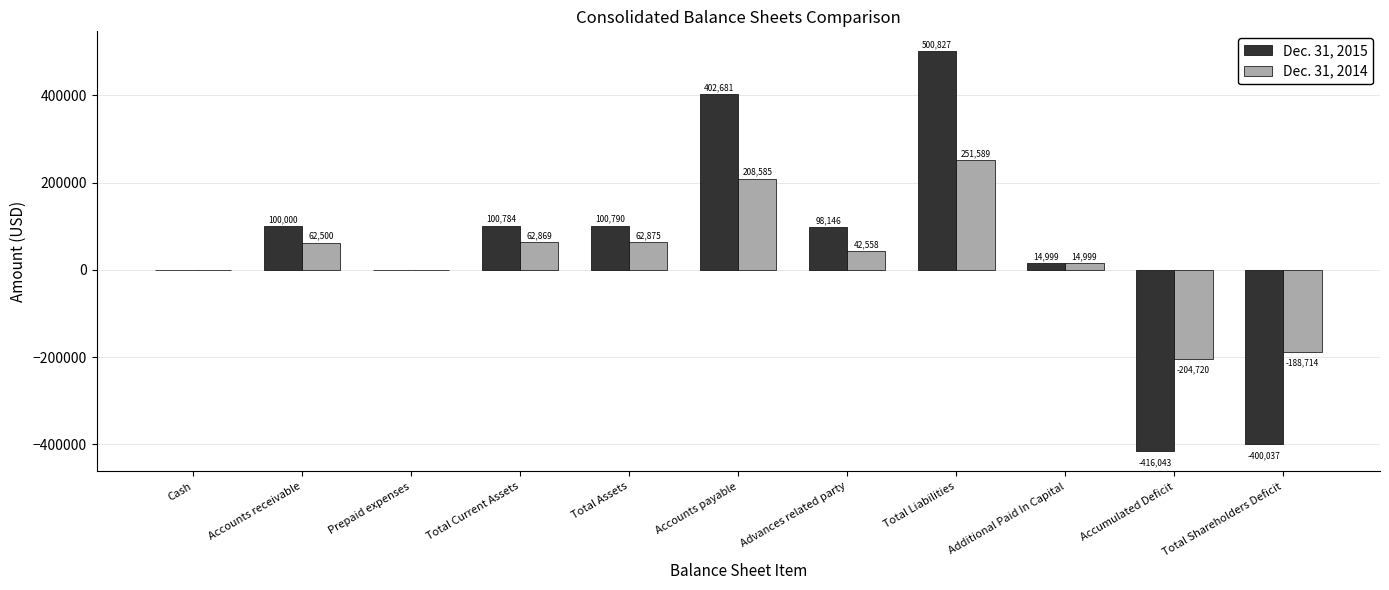

Which series changed the most between Total Current Assets and Additional Paid In Capital?

Dec. 31, 2015